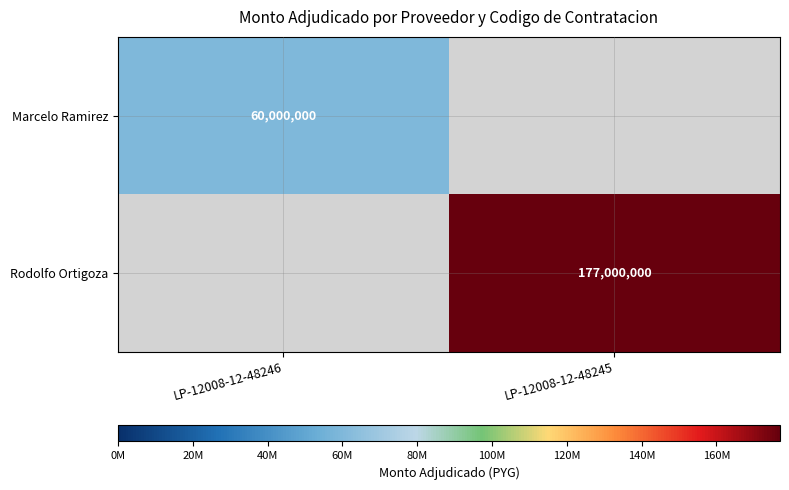

Is the value of Marcelo Ramirez at LP-12008-12-48246 greater than the value of Rodolfo Ortigoza at LP-12008-12-48245?

No